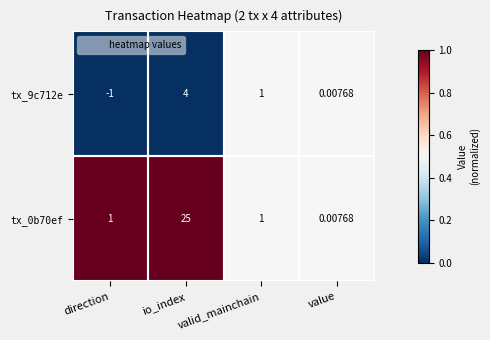

At which label does tx_9c712e reach its minimum?

direction